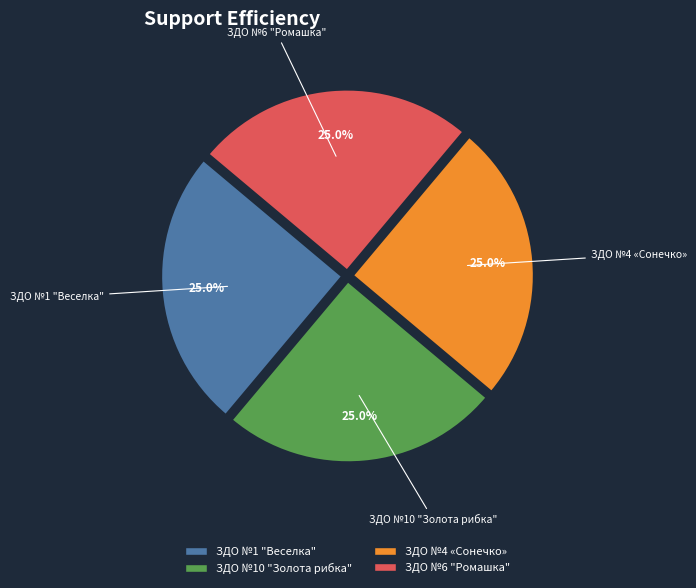

Count the number of slices in the pie.

4